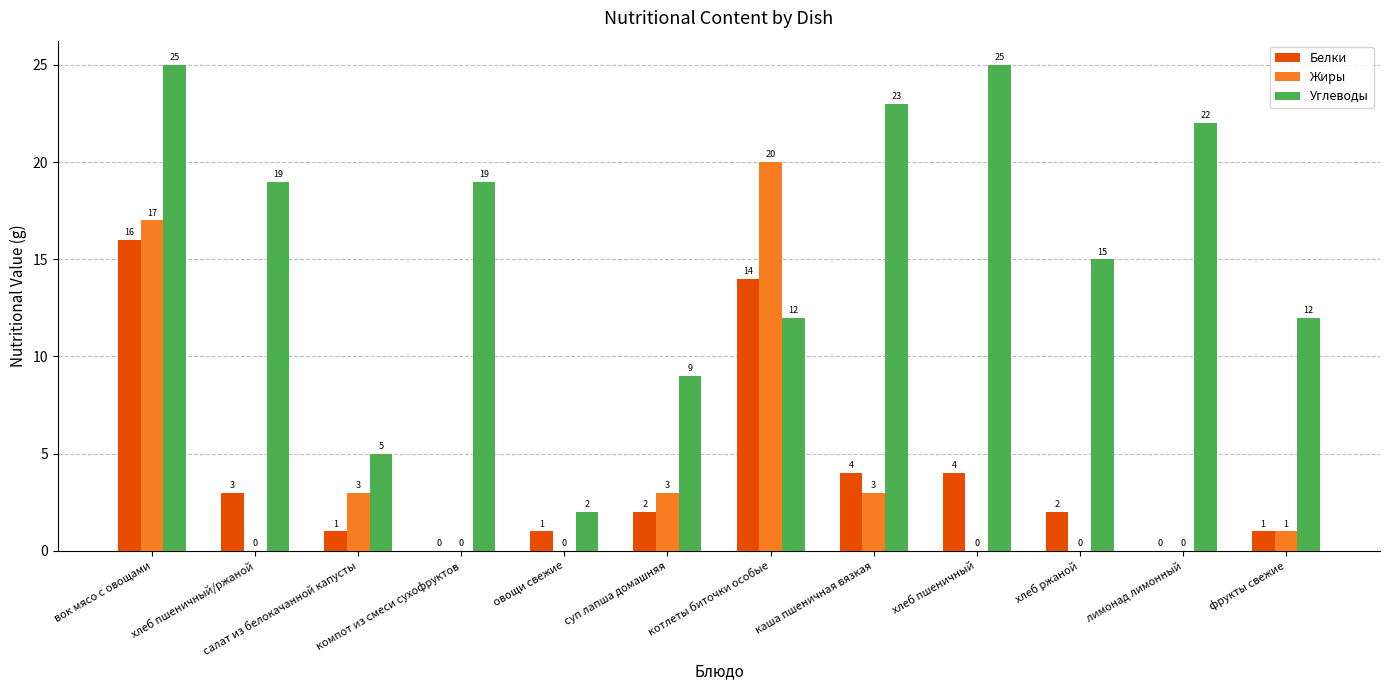

What is the greatest value displayed?

25